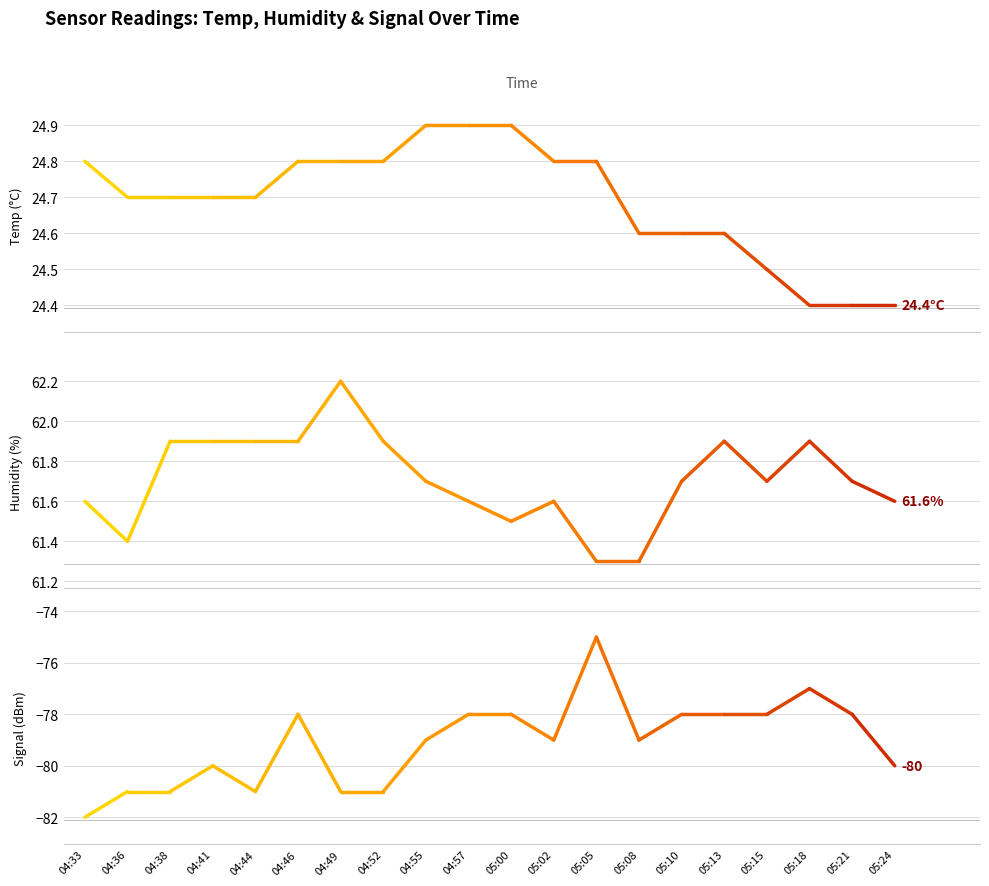

Reading left to right, extract all data points from this chart.

Temp: 24.8	24.7
Humidity: 61.6	61.4
Signal: -82.0	-81.0